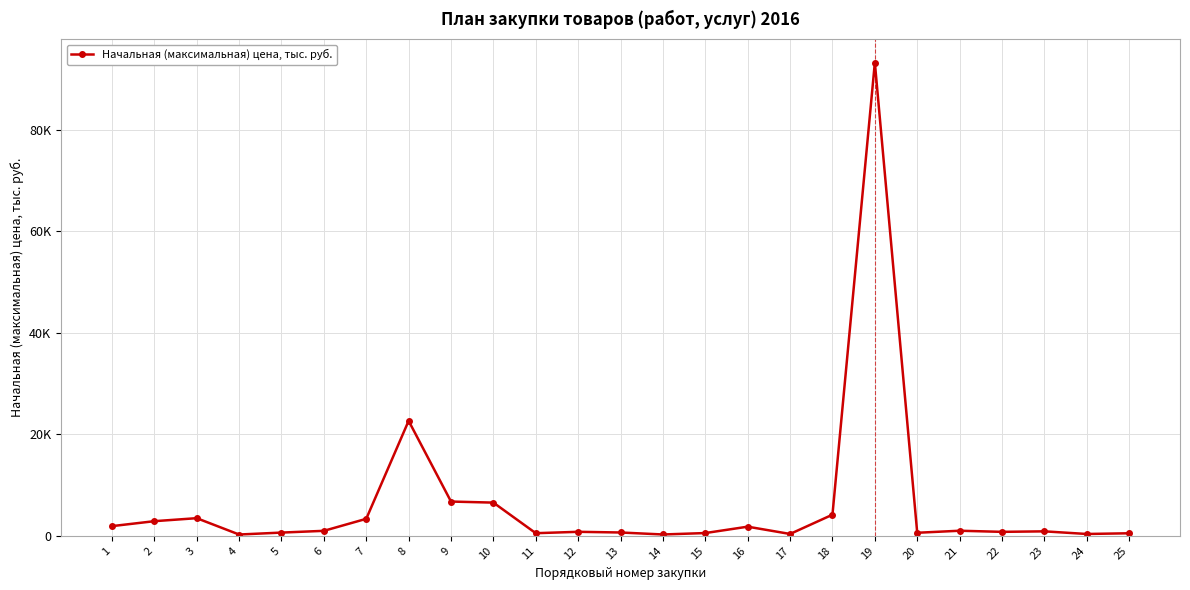

What is the difference between the values at 11 and 16?

1285